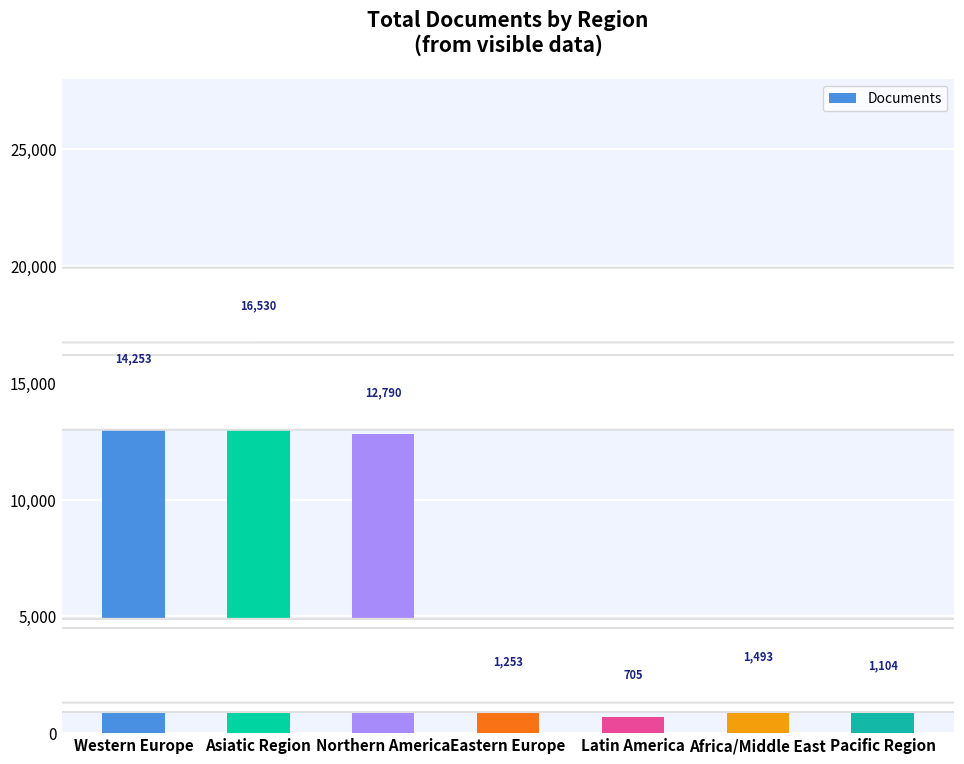

Reading left to right, transcribe all the data shown in this chart.

Western Europe=14253	Asiatic Region=16530	Northern America=12790	Eastern Europe=1253	Latin America=705	Africa/Middle East=1493	Pacific Region=1104